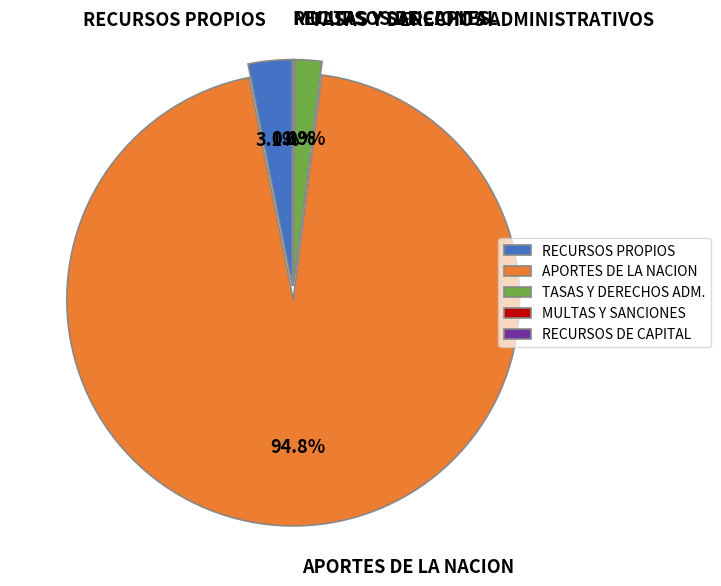

Which category accounts for the majority?

APORTES DE LA NACION